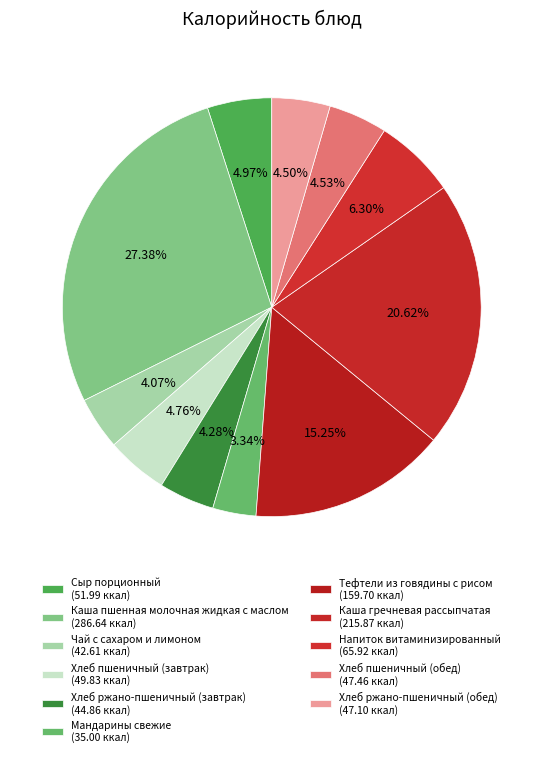

What is the largest slice in the pie chart?

Каша пшенная молочная жидкая с маслом